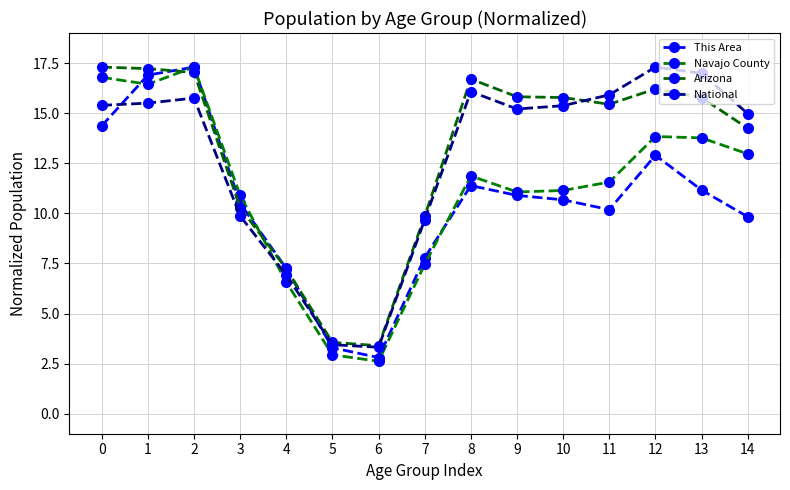

How many interior local valleys does the This Area series have?

2